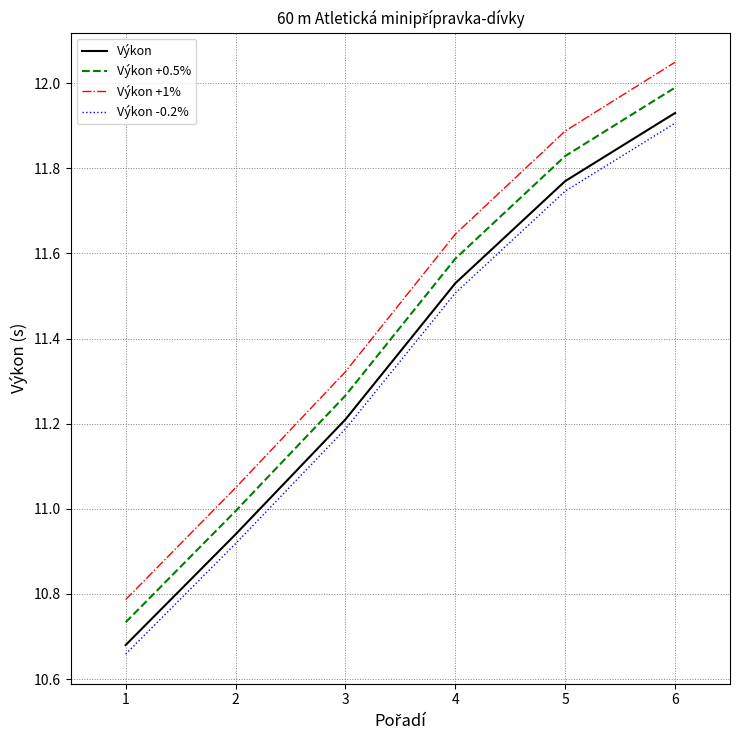

At which category does the chart reach its minimum across all series?

1